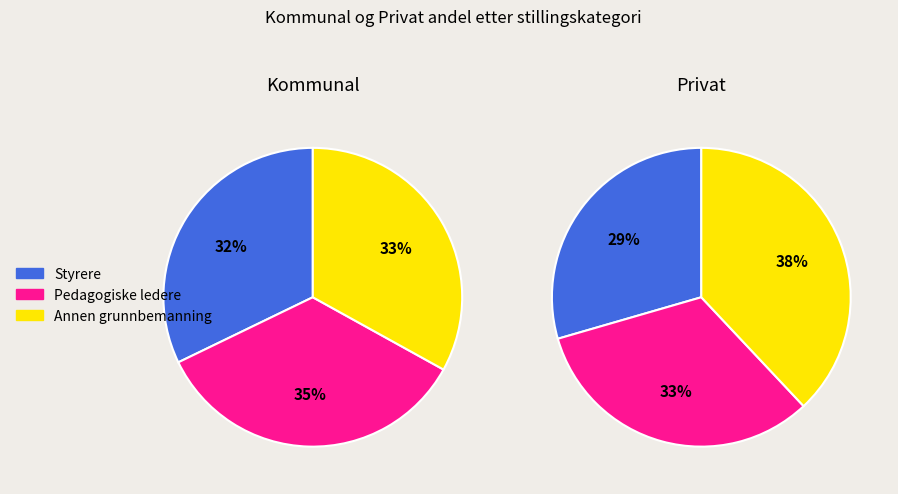

Count the number of slices in the pie.

3